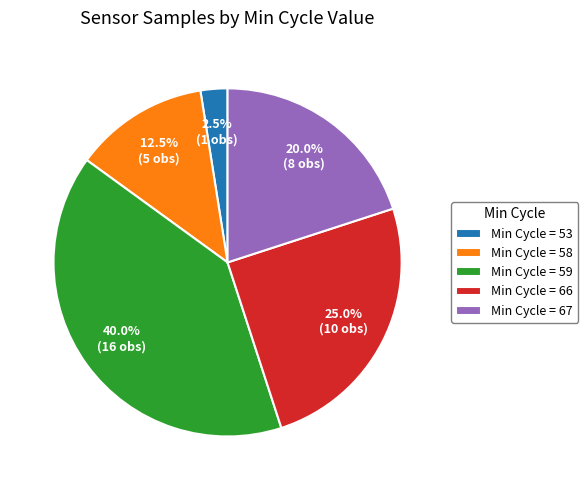

Which slice is the largest?

Min Cycle = 59